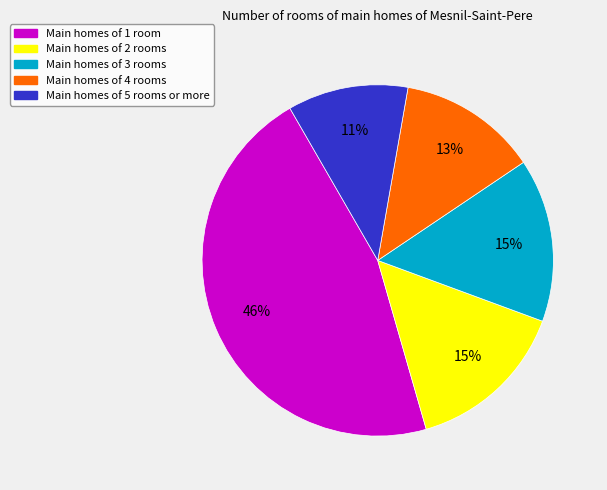

Is there a majority slice in this chart?

No